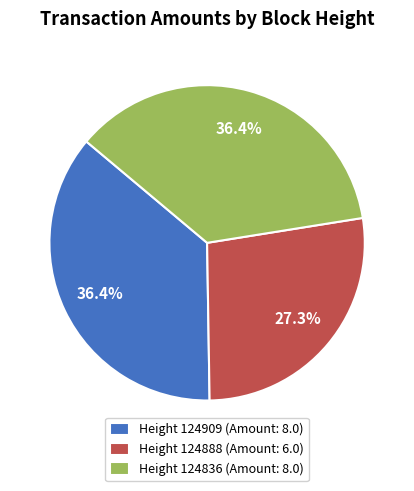

What is the total percentage of Height 124909 (Amount: 8.0) and Height 124836 (Amount: 8.0)?

72.7%